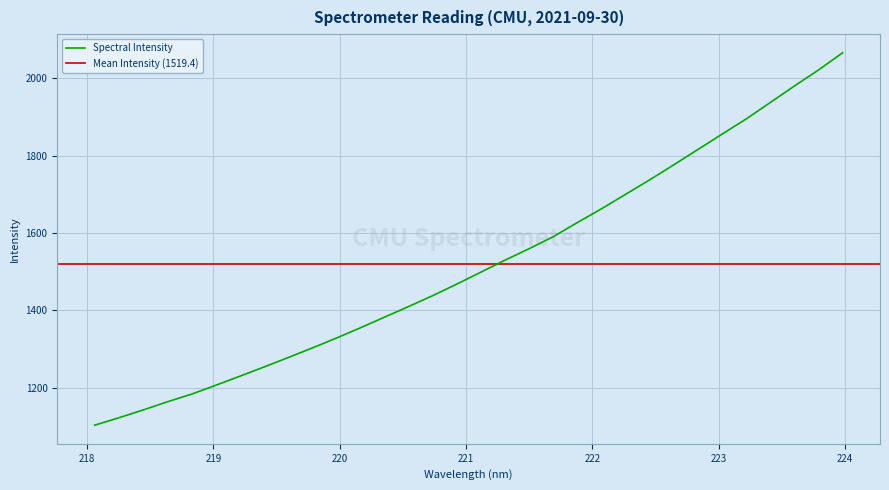

Where does the data first go above 1499?

221.1174